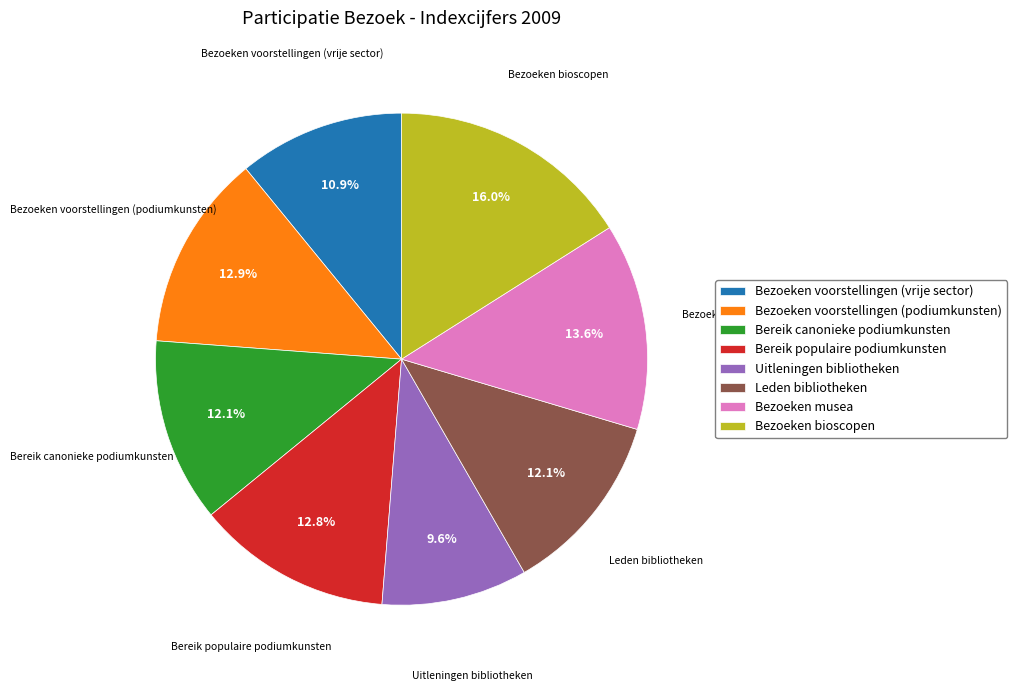

To the nearest percent, what percentage of the pie is Bereik populaire podiumkunsten?

13%